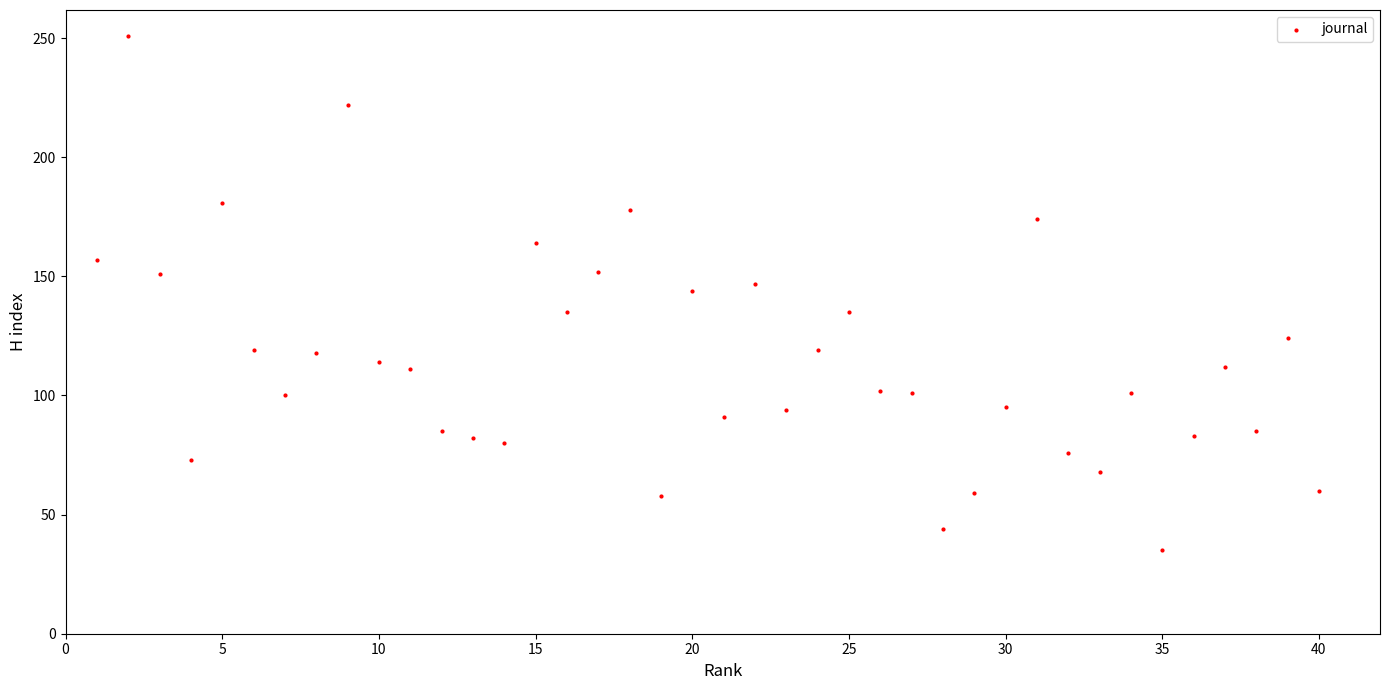

What is the range of X values (max minus min)?

39